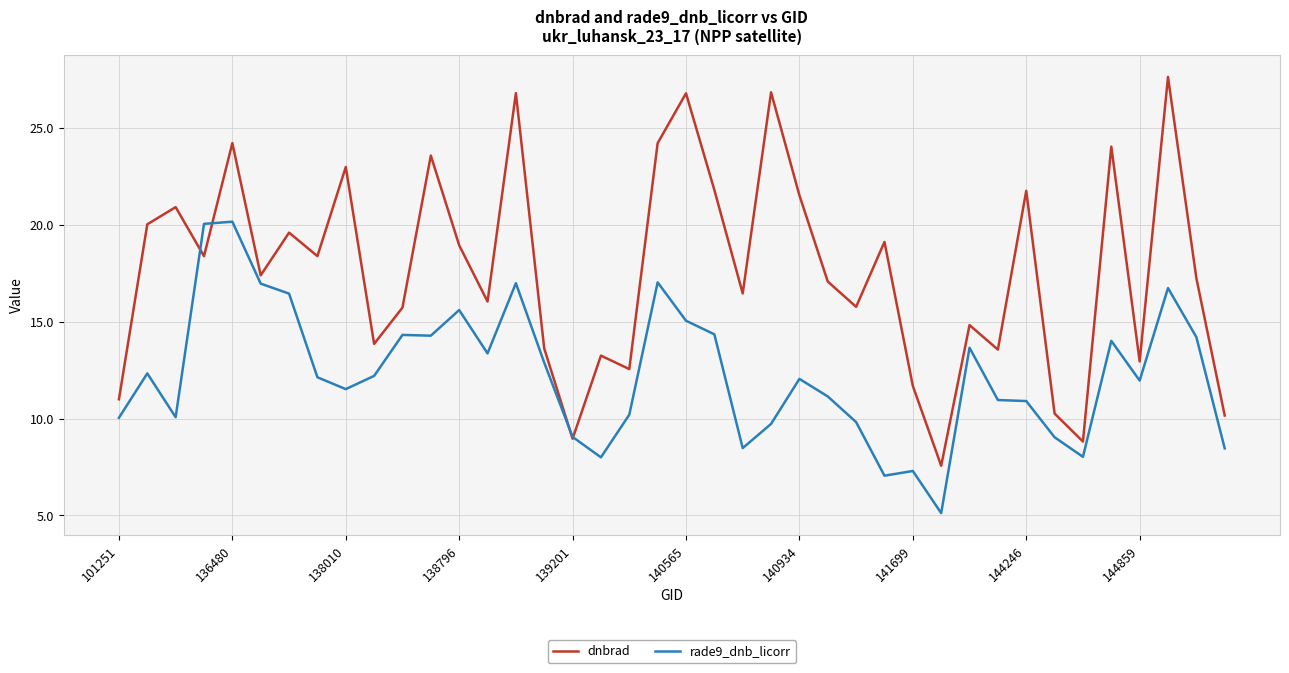

What is the greatest value displayed?

27.6